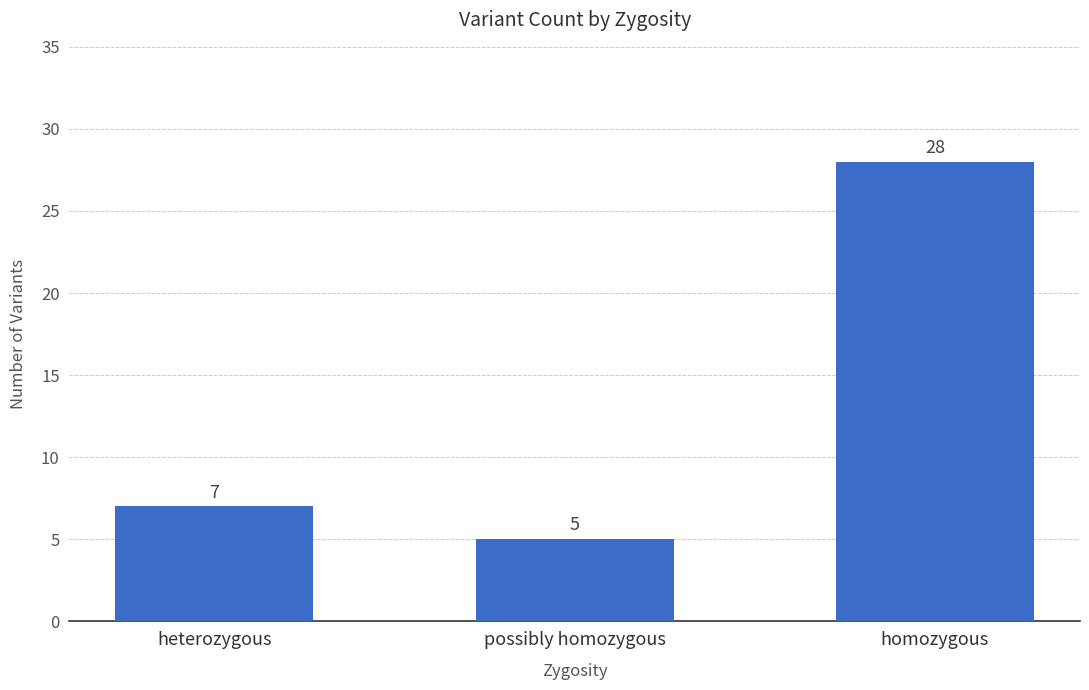

What is the difference between the values at heterozygous and homozygous?

21